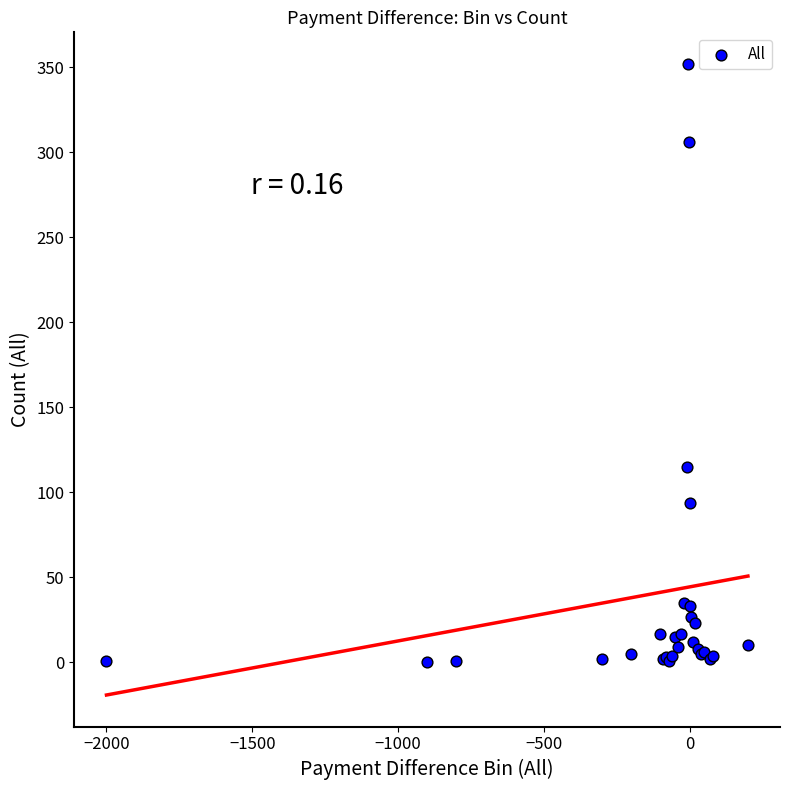

What Y value in the scatter plot is closest to 176?

115